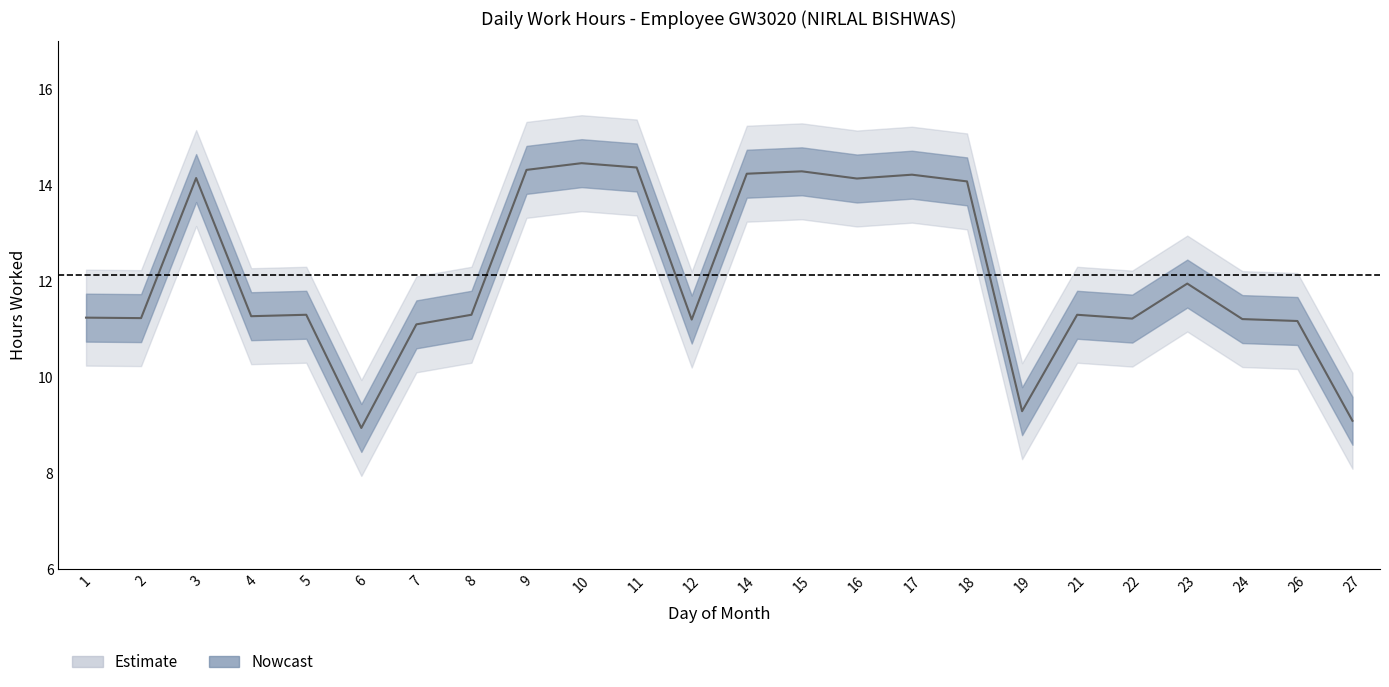

Which has a higher value, 27 or 7?

7